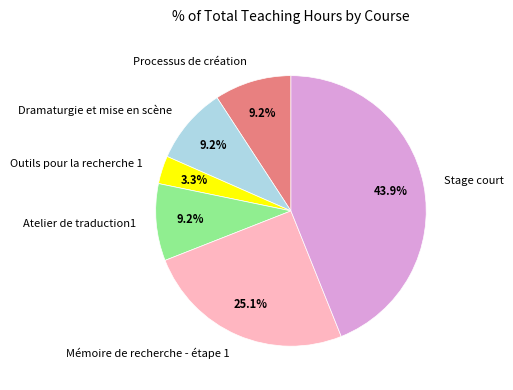

What is the largest slice in the pie chart?

Stage court